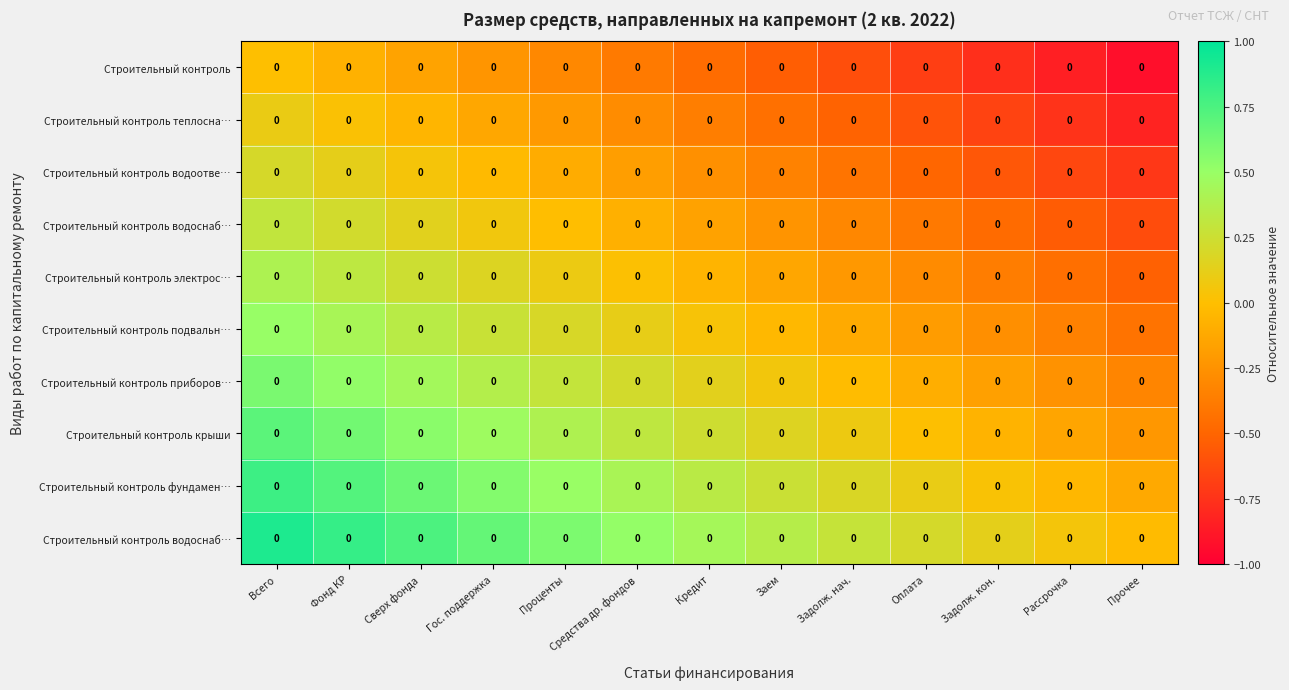

How many data points does each series have?

13